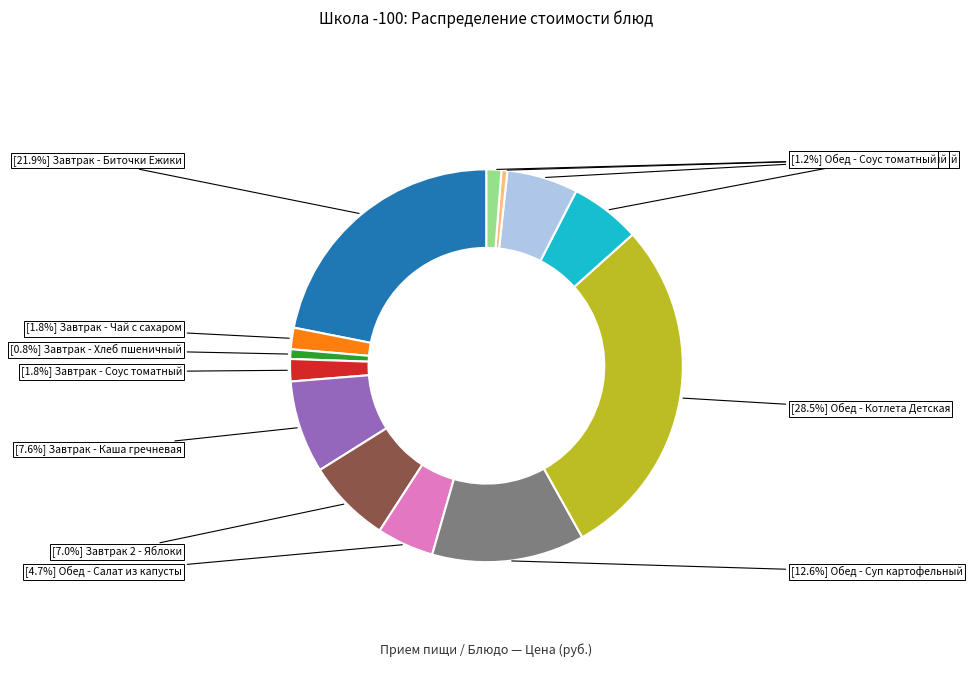

Is there a majority slice in this chart?

No